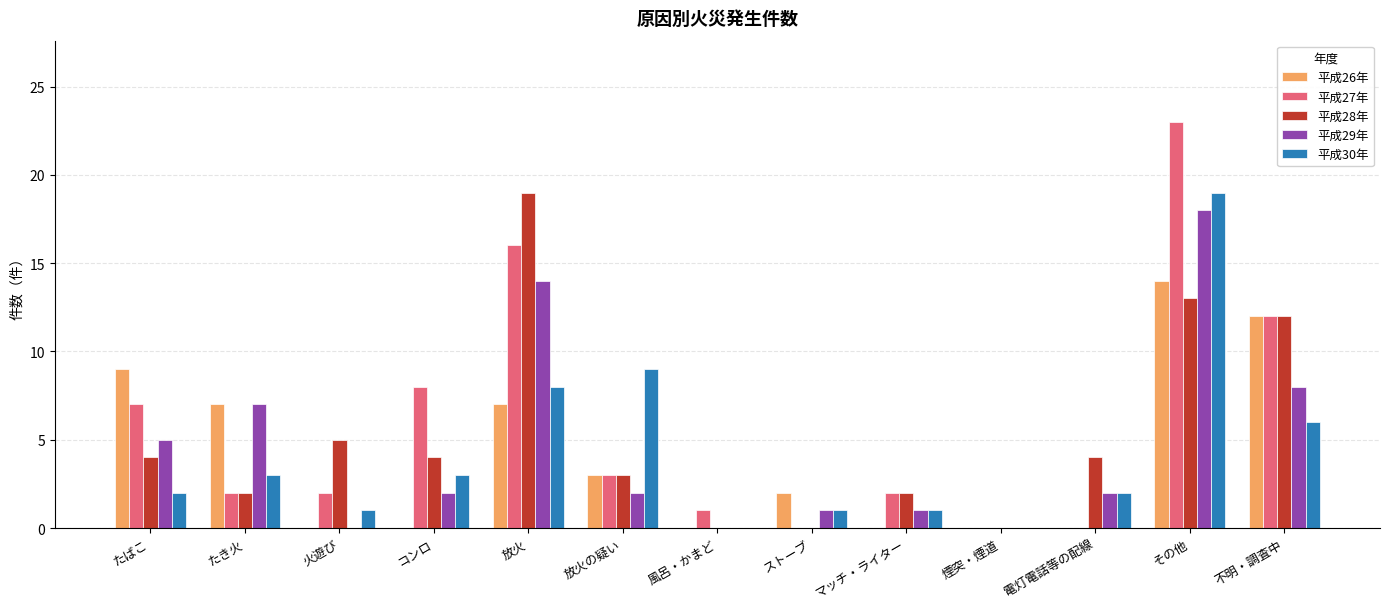

The value of 平成28年 at 風呂・かまど is 0. True or false?

True